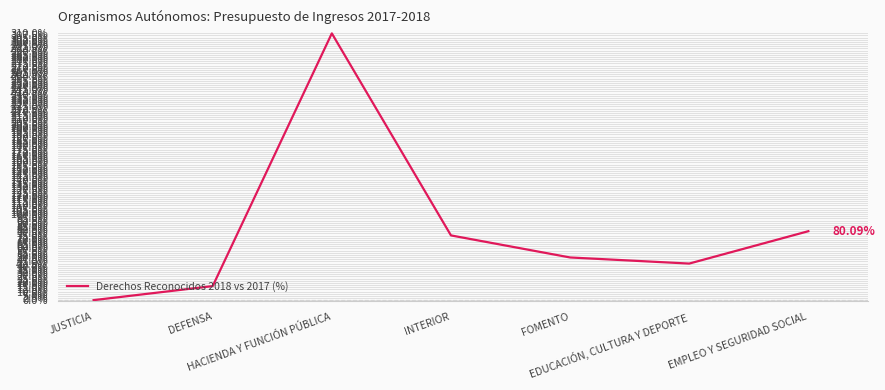

List the labels in order of value, smallest first.

JUSTICIA, DEFENSA, EDUCACIÓN, CULTURA Y DEPORTE, FOMENTO, INTERIOR, EMPLEO Y SEGURIDAD SOCIAL, HACIENDA Y FUNCIÓN PÚBLICA